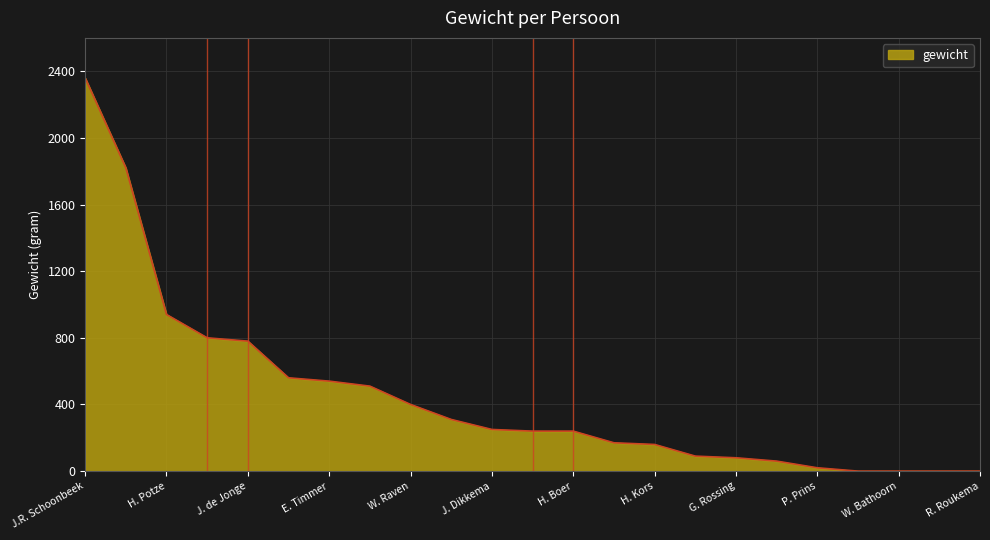

What is the greatest value displayed?

2360